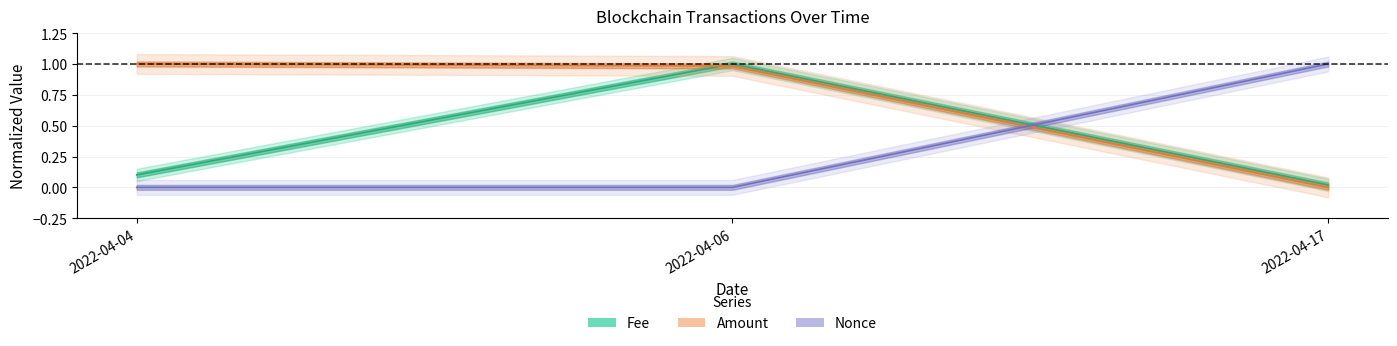

What is the difference between the Amount values at 2022-04-04 and 2022-04-17?

1.0